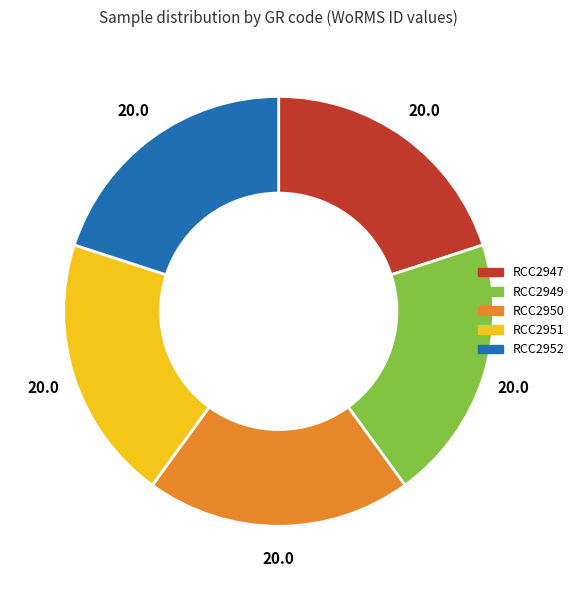

What is the ratio of the value at RCC2951 to the value at RCC2950?

1.0